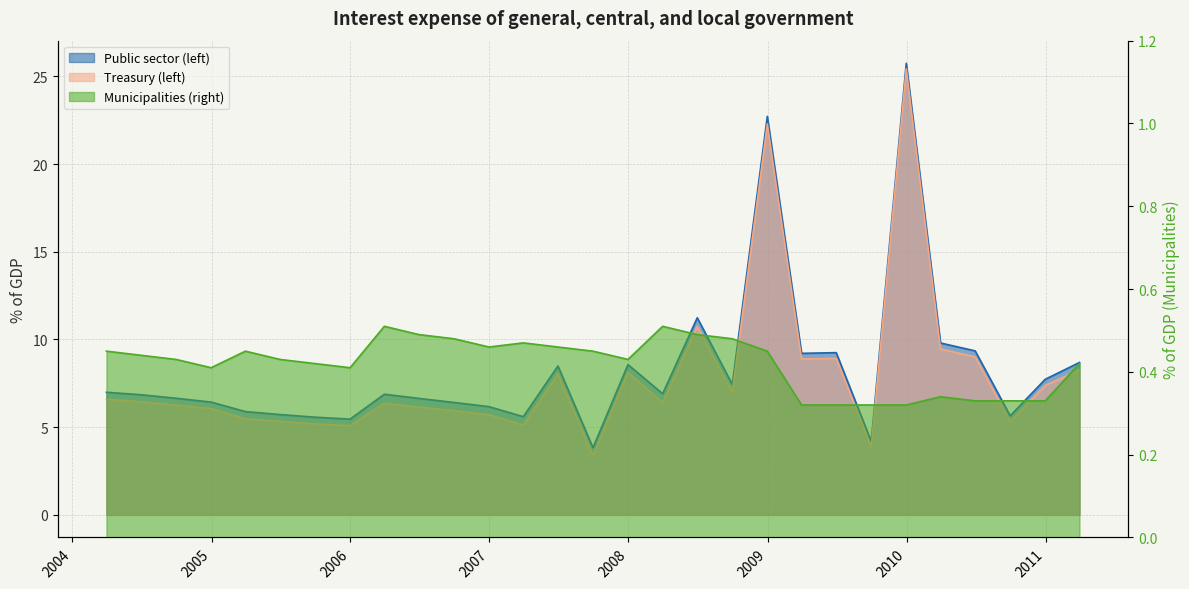

Which series has the widest spread of values?

Treasury (left)